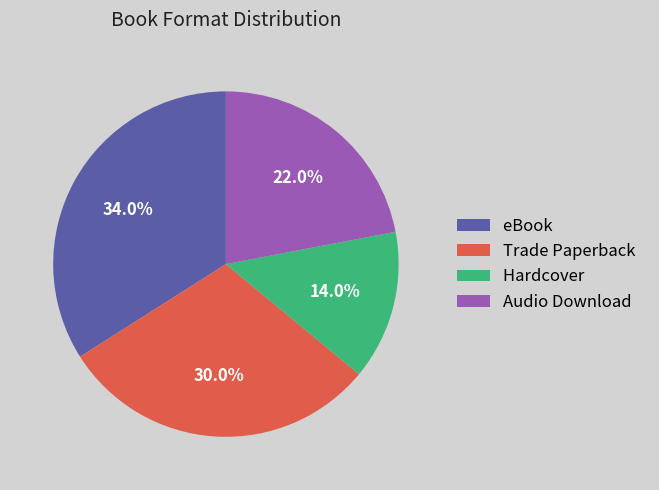

Does any single category account for the majority?

No